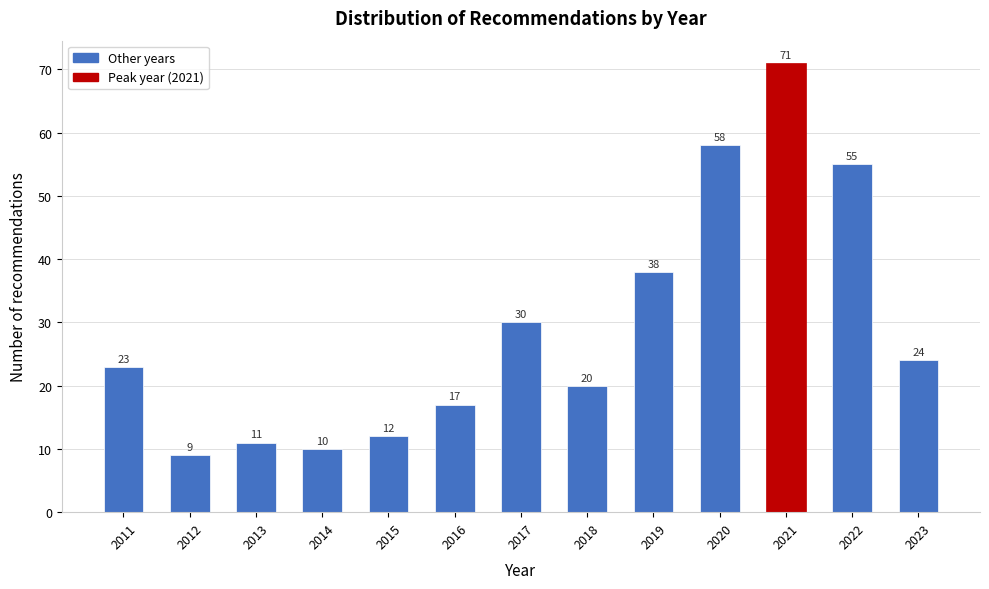

Reading left to right, list all the values displayed in this chart.

2011=23	2012=9	2013=11	2014=10	2015=12	2016=17	2017=30	2018=20	2019=38	2020=58	2021=71	2022=55	2023=24